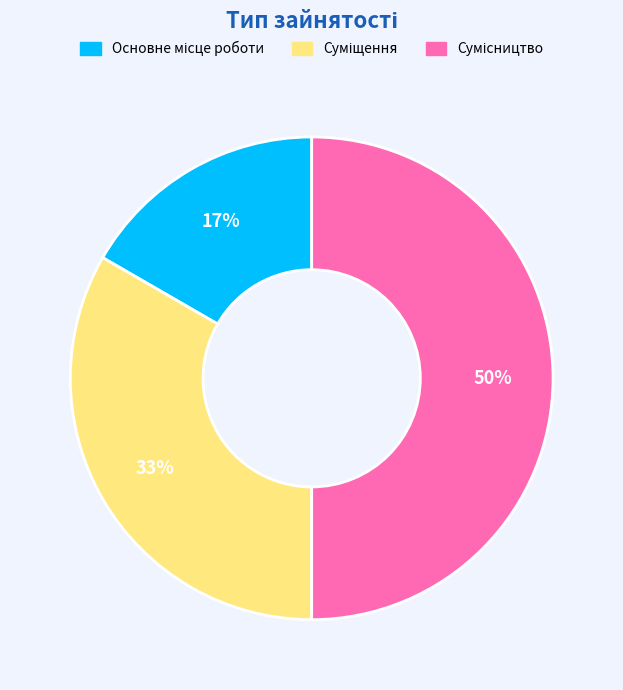

To the nearest percent, what is the difference between the largest and smallest slice percentages?

33%